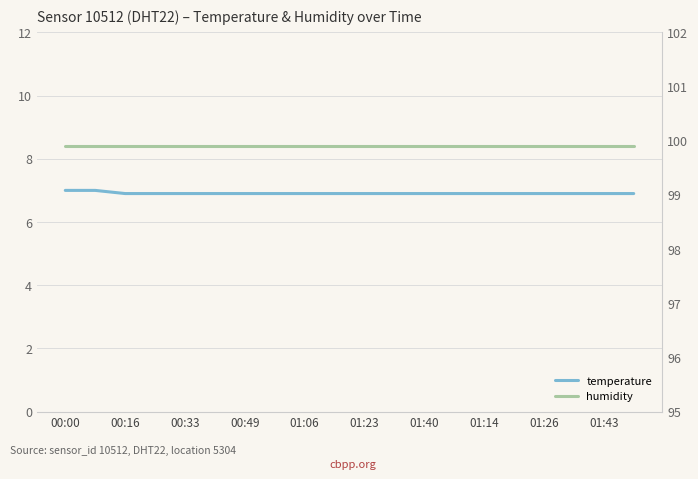

What is the approximate value of temperature at 01:43?

6.9